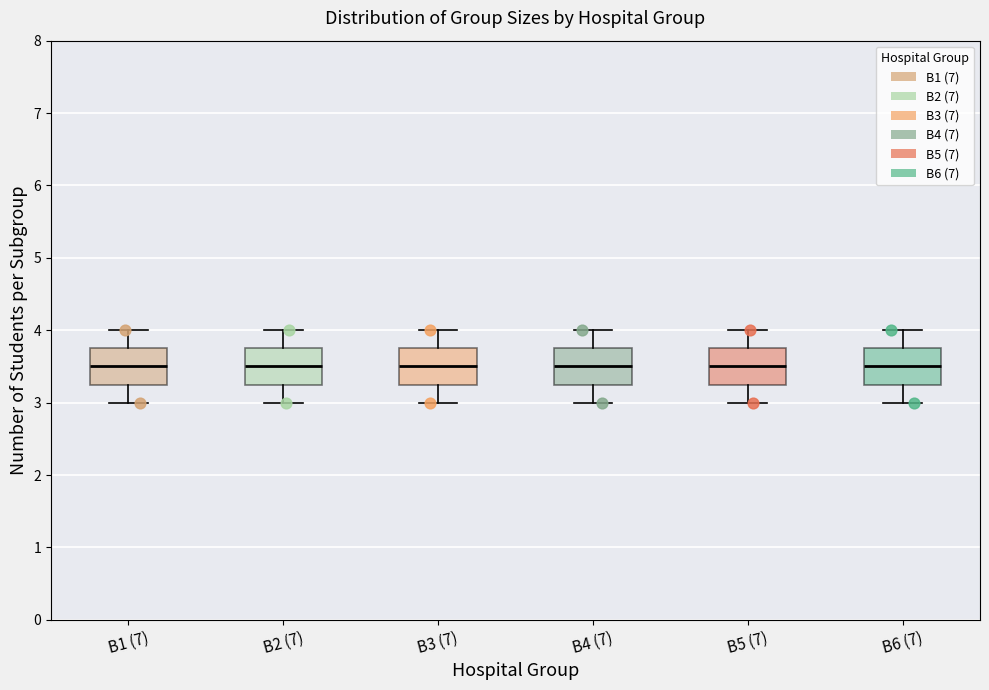

Reading left to right, transcribe this box plot: for each box, give where its median line is, the range the box spans, and where its two whiskers end, as read against the y-axis. The values are not printed on the chart, so give them approximately, as read against the axis.

B1 (7): median 3.5, box 3.3 to 3.8, whiskers 3.0 to 4.0
B2 (7): median 3.5, box 3.3 to 3.8, whiskers 3.0 to 4.0
B3 (7): median 3.5, box 3.3 to 3.8, whiskers 3.0 to 4.0
B4 (7): median 3.5, box 3.3 to 3.8, whiskers 3.0 to 4.0
B5 (7): median 3.5, box 3.3 to 3.8, whiskers 3.0 to 4.0
B6 (7): median 3.5, box 3.3 to 3.8, whiskers 3.0 to 4.0